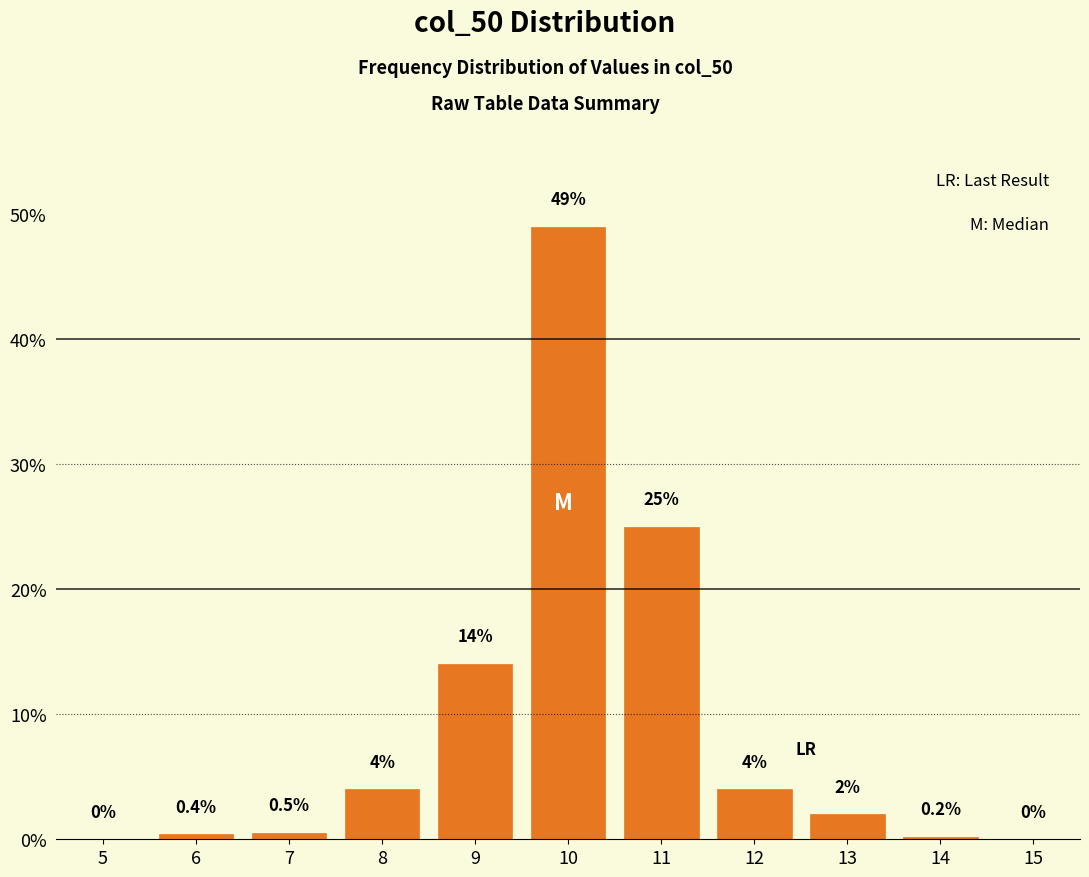

Reading left to right, transcribe all the data shown in this chart.

5=0.0	6=0.4	7=0.5	8=4.0	9=14.0	10=49.0	11=25.0	12=4.0	13=2.0	14=0.2	15=0.0